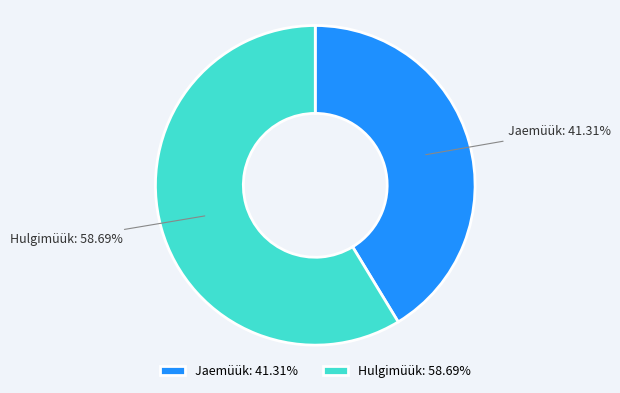

Does Jaemüük account for over 50% of the chart?

No